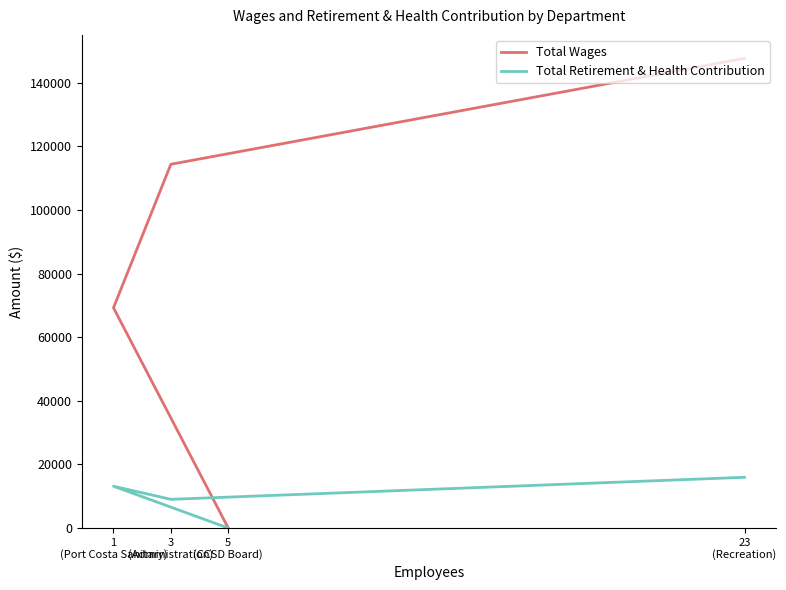

How many lines are shown in the chart?

2